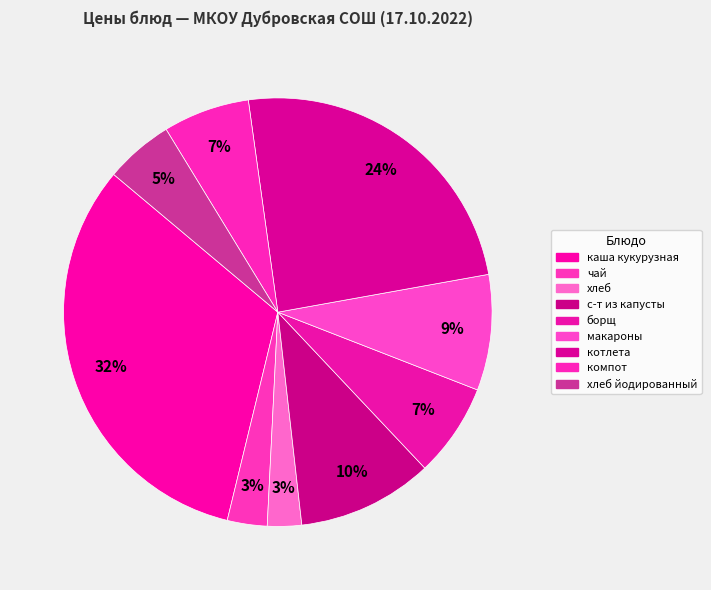

Do чай and компот together represent more than half of the pie?

No